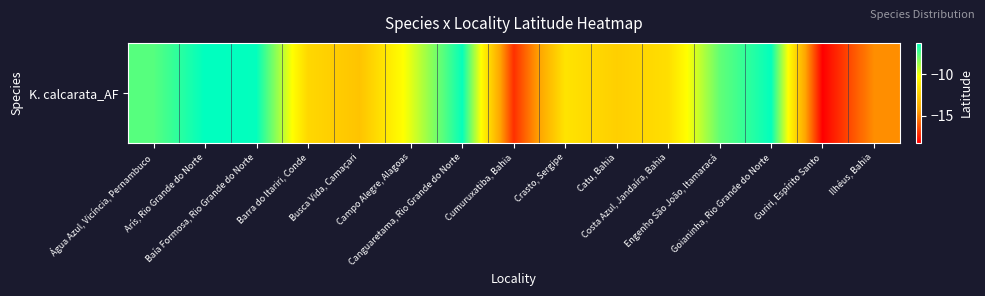

Which has a higher value, Guriri, Espírito Santo or Costa Azul, Jandaíra, Bahia?

Costa Azul, Jandaíra, Bahia